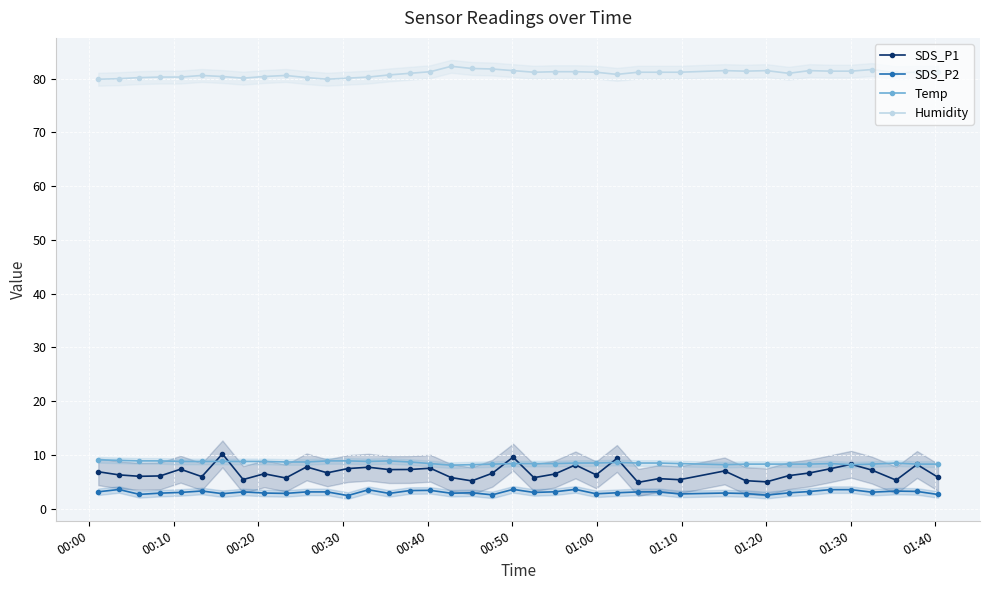

What is the value of the SDS_P2 point at the 19th from the left?

3.0